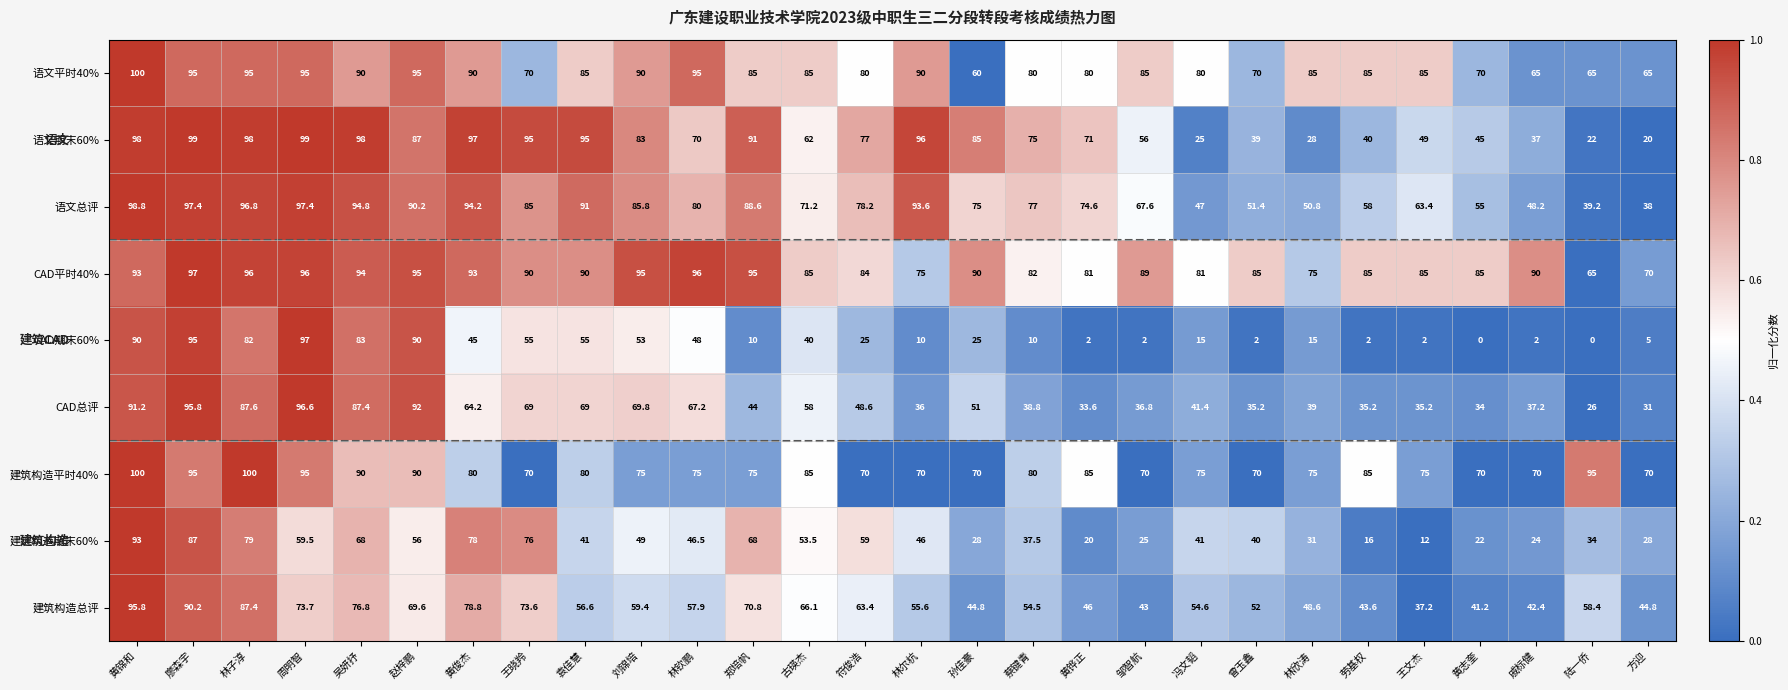

What is the lowest value of the 语文总评 series?

38.0